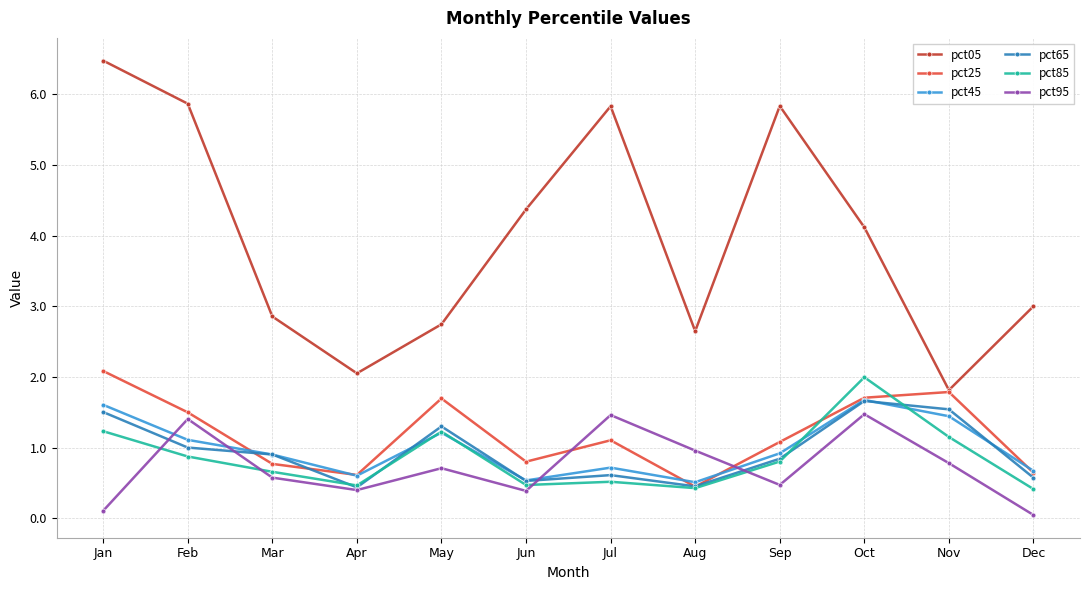

Is it true that pct45 equals 1.7 at Oct?

True